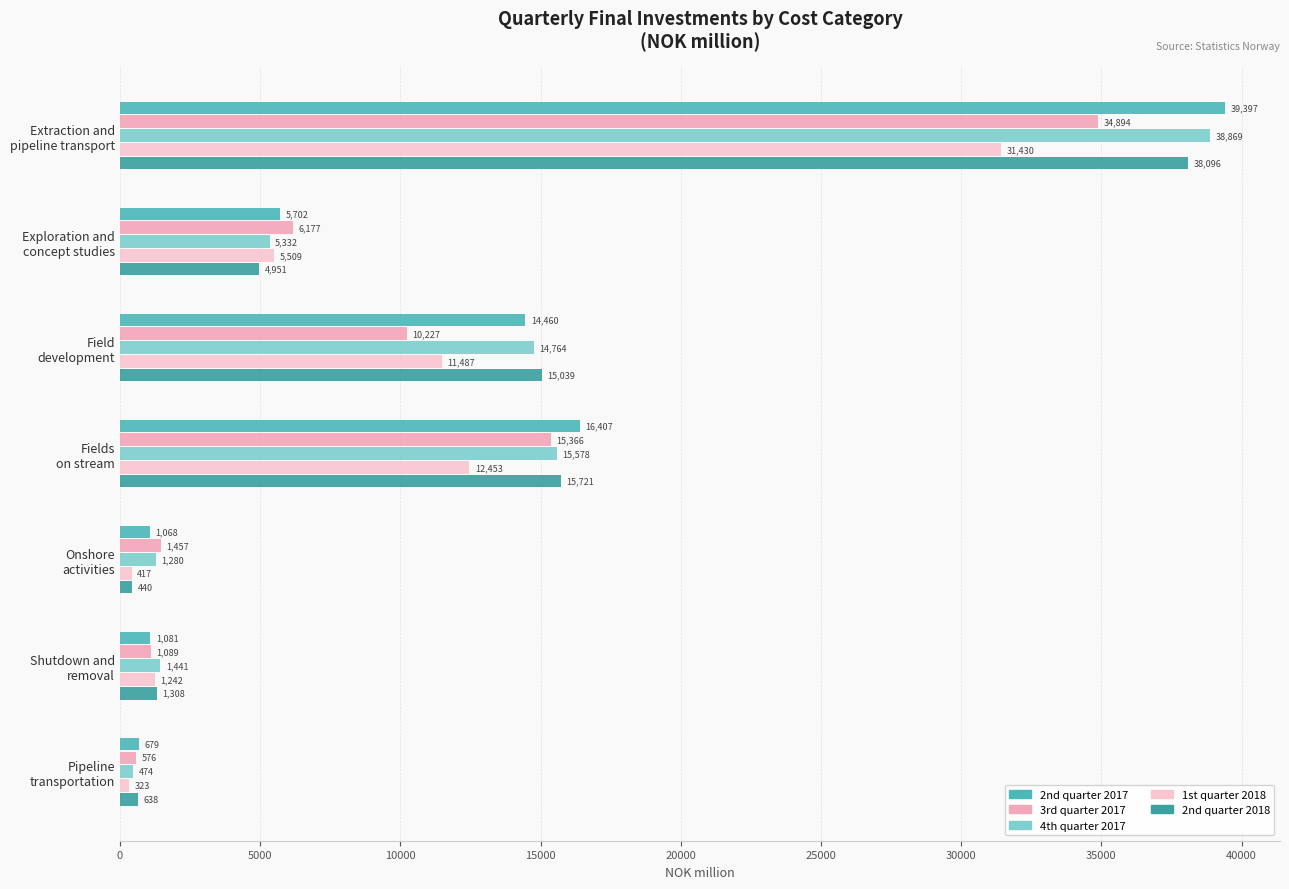

List the labels in order of 3rd quarter 2017 value, smallest first.

Pipeline
transportation, Shutdown and
removal, Onshore
activities, Exploration and
concept studies, Field
development, Fields
on stream, Extraction and
pipeline transport